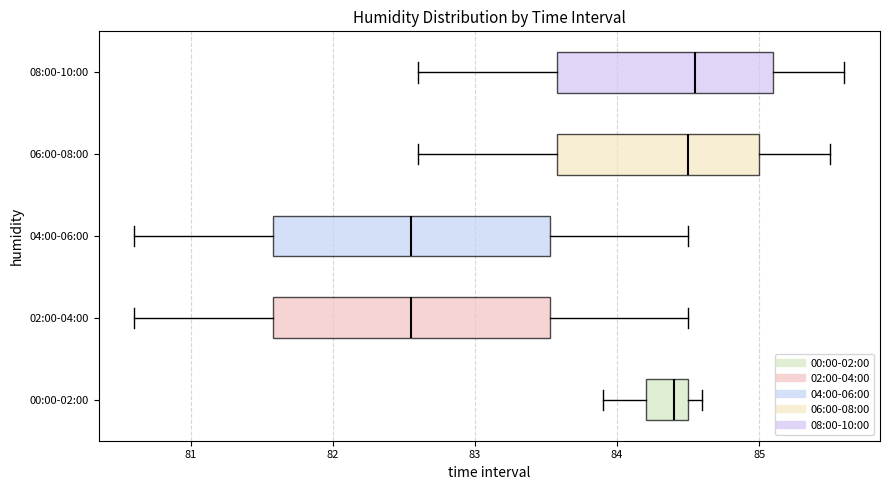

Reading bottom to top, transcribe this box plot: for each box, give where its median line is, the range the box spans, and where its two whiskers end, as read against the x-axis. The values are not printed on the chart, so give them approximately, as read against the axis.

00:00-02:00: median 84.4, box 84.2 to 84.5, whiskers 83.9 to 84.6
02:00-04:00: median 82.6, box 81.6 to 83.5, whiskers 80.6 to 84.5
04:00-06:00: median 82.6, box 81.6 to 83.5, whiskers 80.6 to 84.5
06:00-08:00: median 84.5, box 83.6 to 85.0, whiskers 82.6 to 85.5
08:00-10:00: median 84.6, box 83.6 to 85.1, whiskers 82.6 to 85.6